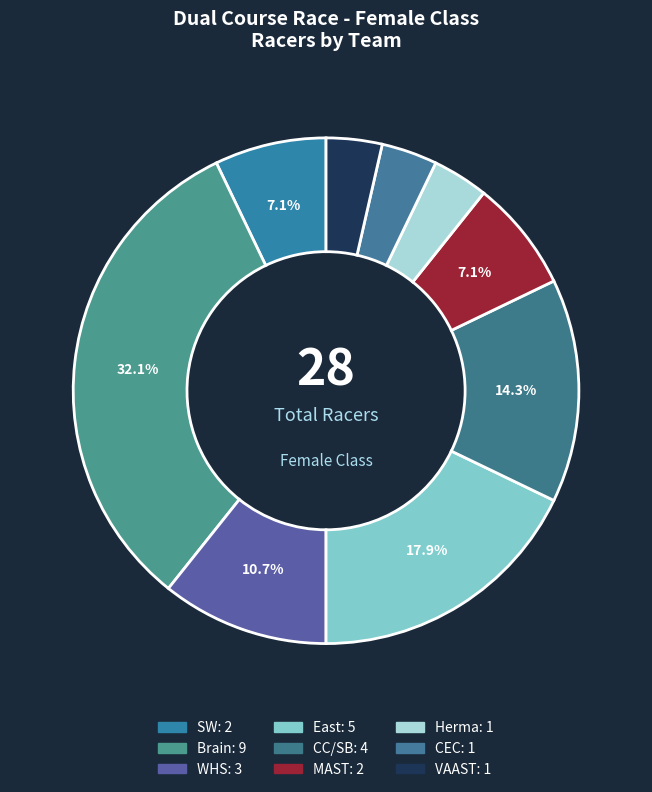

How many slices are in this pie chart?

9